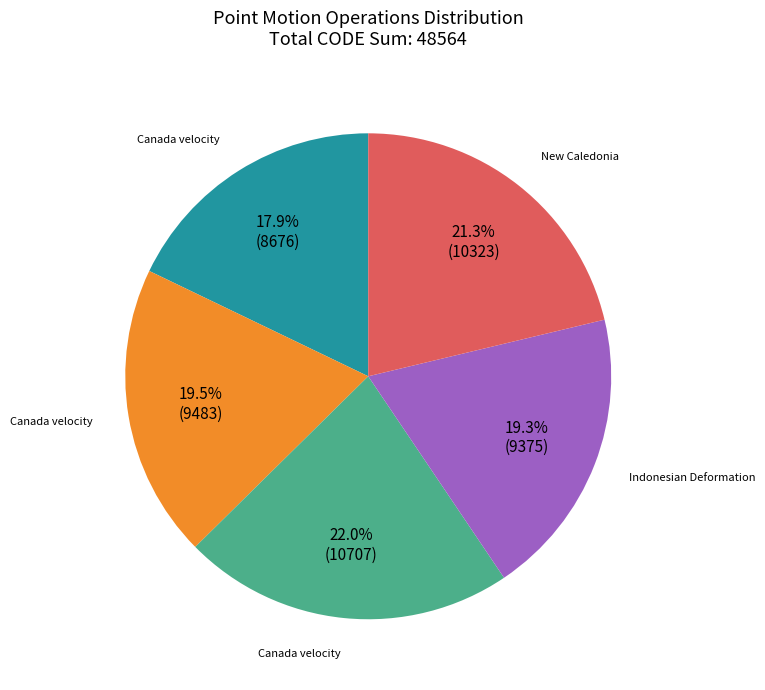

Is there a majority slice in this chart?

No